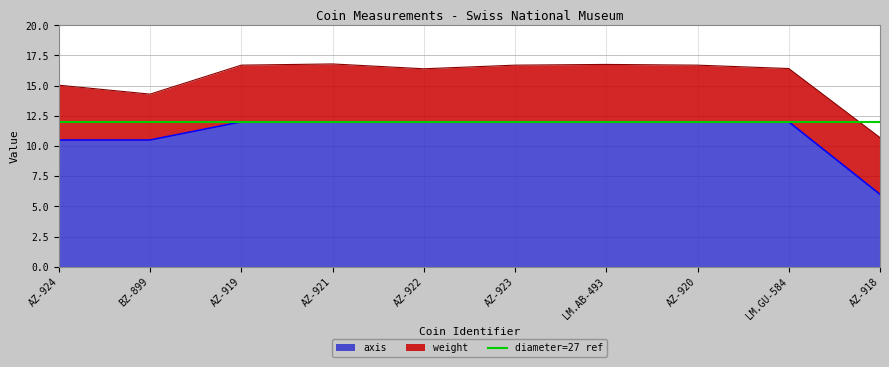

The value of axis at AZ-919 is 21.1. True or false?

False